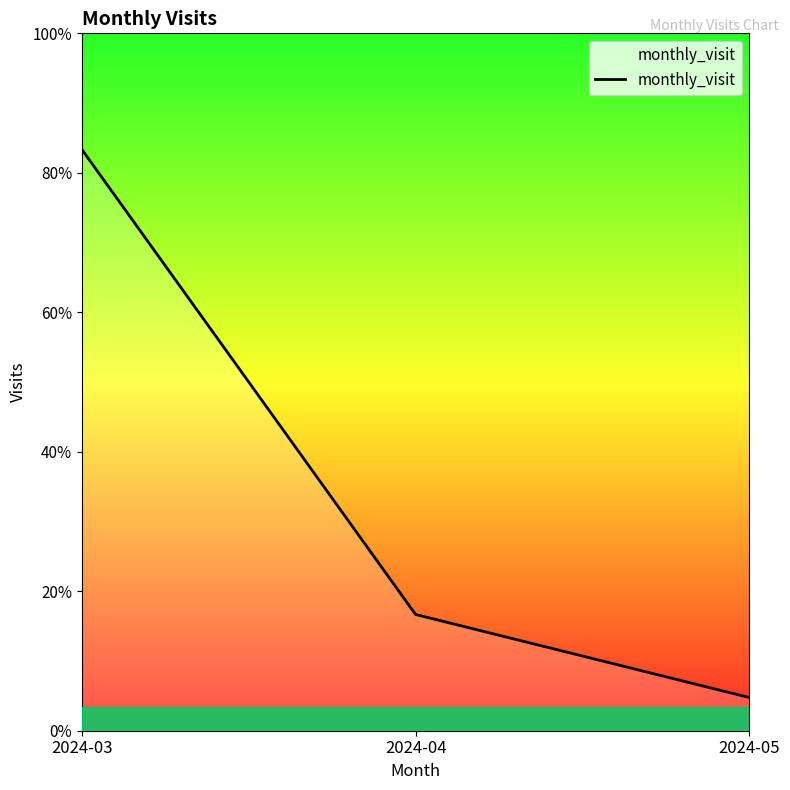

Does the chart display data point markers on the line(s)?

No